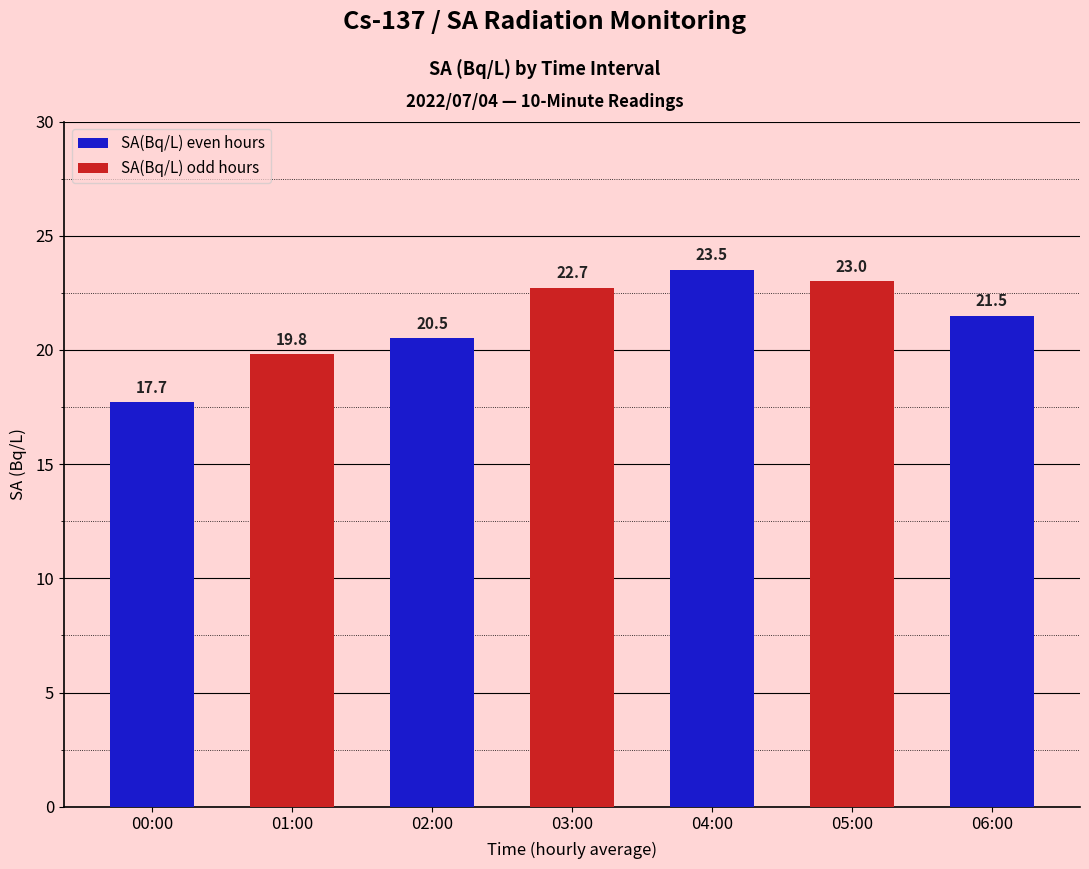

At which category does the chart reach its minimum across all series?

00:00